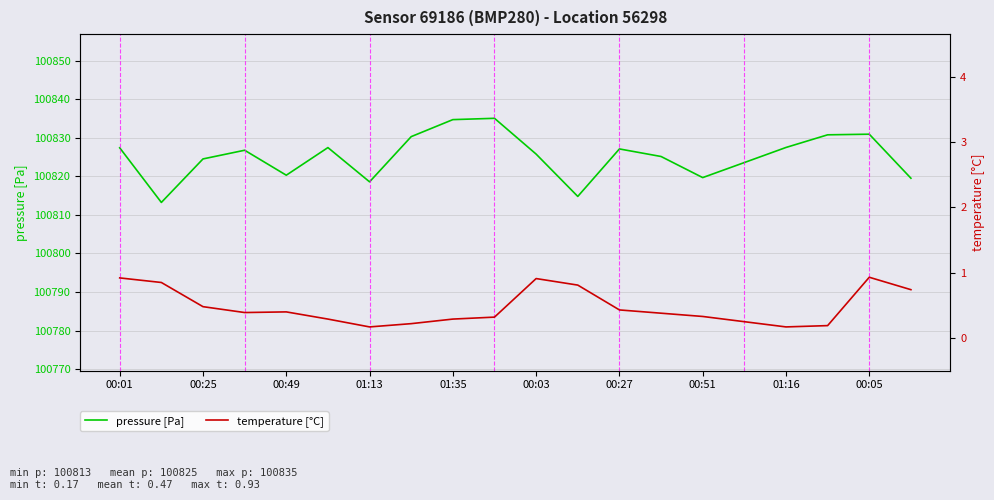

The pressure [Pa] series shows 47517.1 at 00:51. True or false?

False